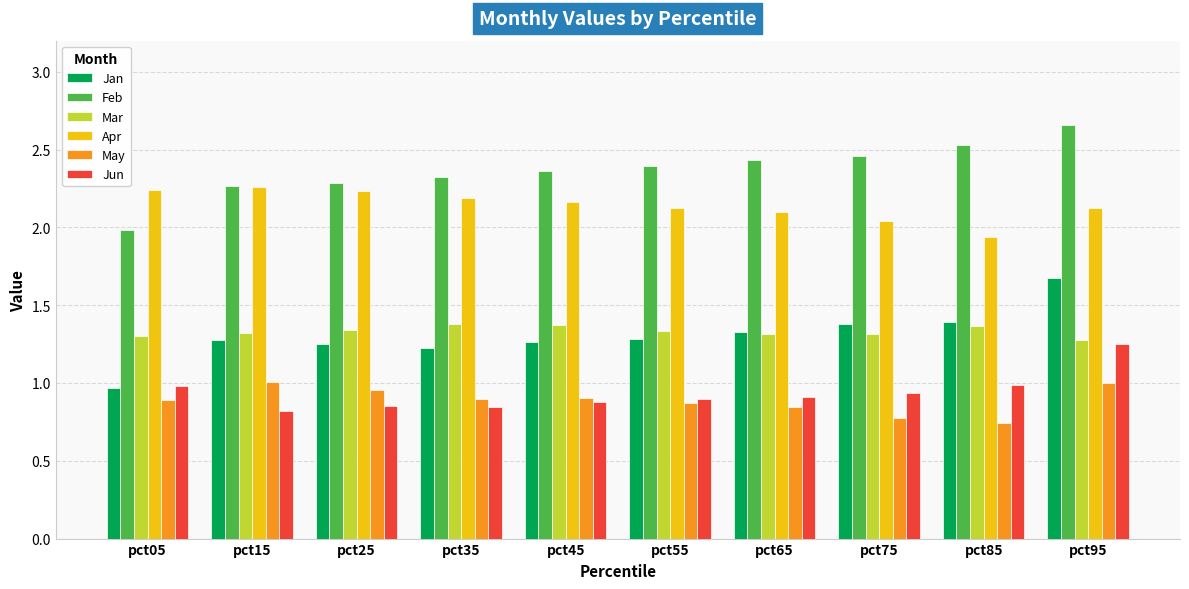

What is the difference between the highest and lowest values at pct35?

1.5